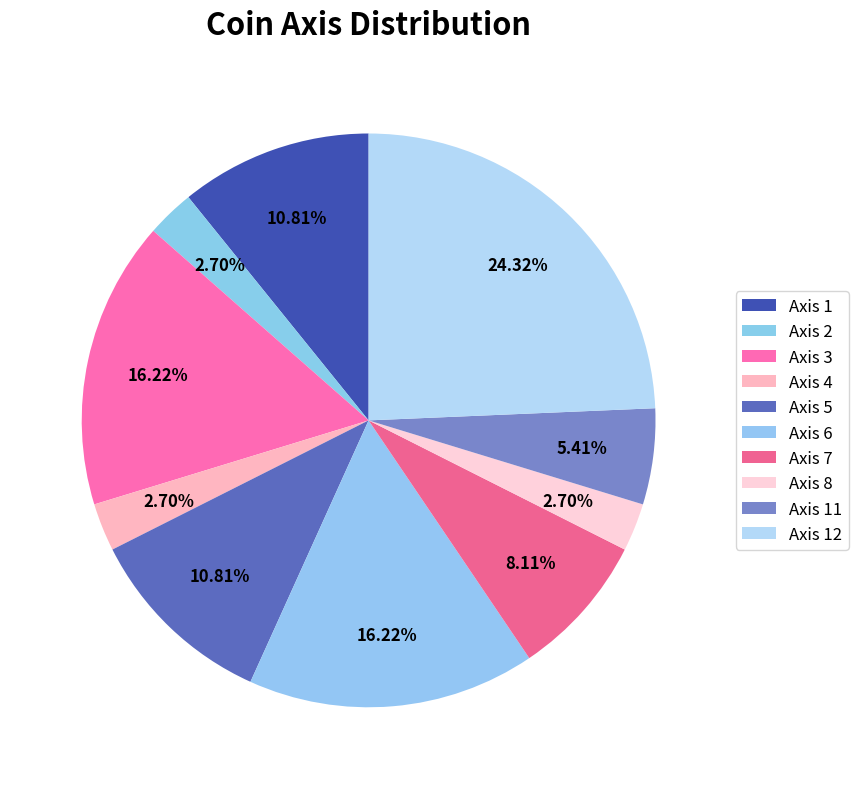

Which category has the biggest portion of the pie?

Axis 12